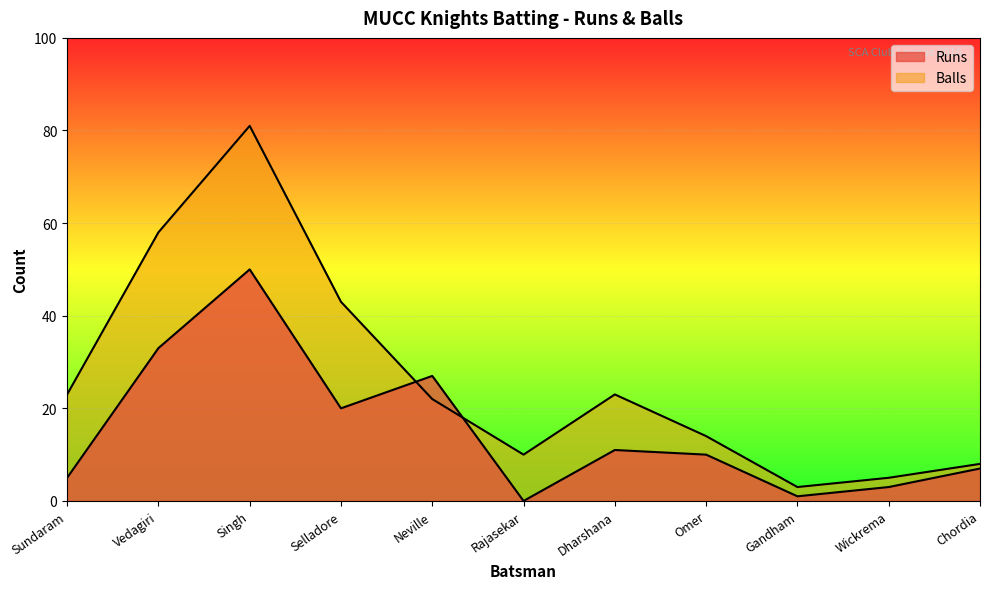

Where is the first local maximum for Runs?

Singh